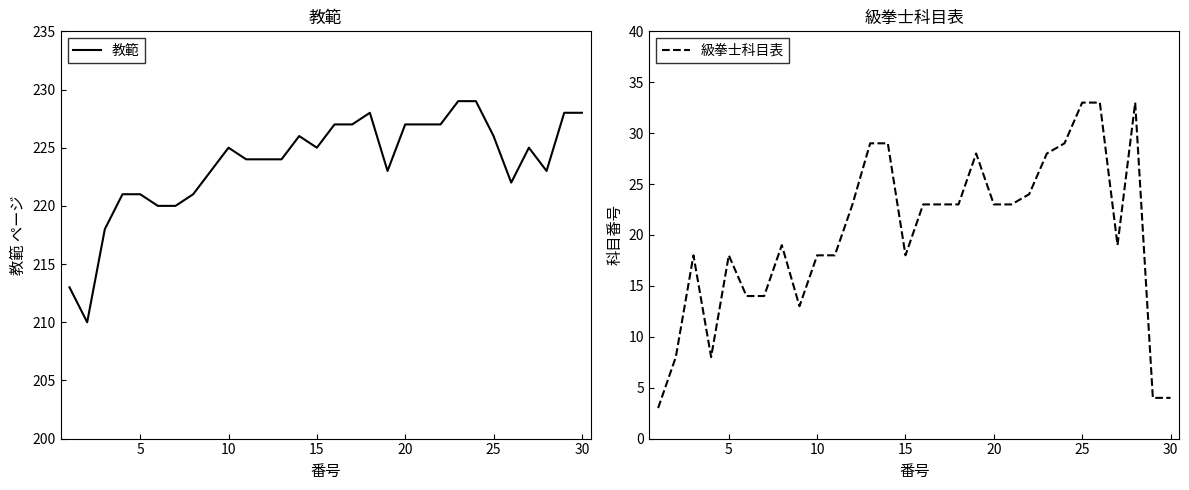

Reading left to right, extract all data points from this chart.

教範: 213	210	218	221	221	220	220	221	223	225	224	224	224	226	225	227	227	228	223	227	227	227	229	229	226	222	225	223	228	228
級拳士科目表: 3	8	18	8	18	14	14	19	13	18	18	23	29	29	18	23	23	23	28	23	23	24	28	29	33	33	19	33	4	4